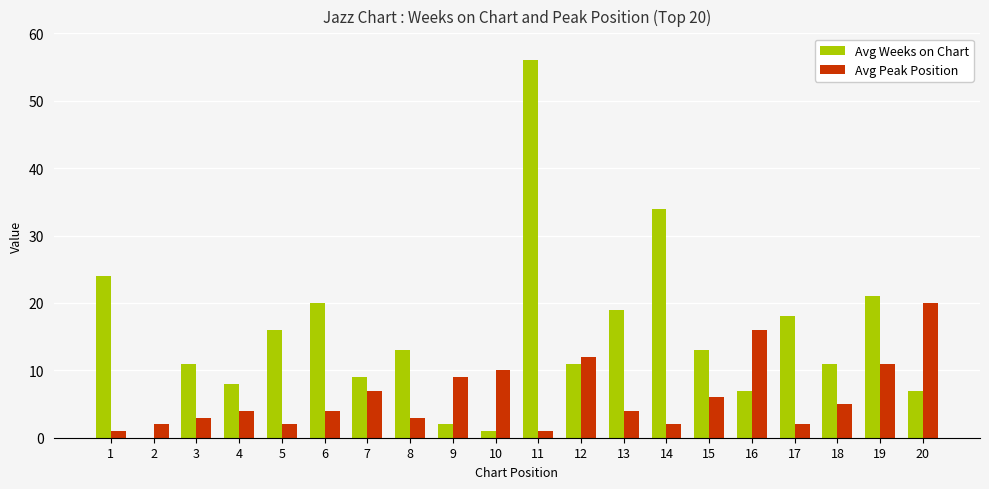

Count the number of categories in the chart.

20